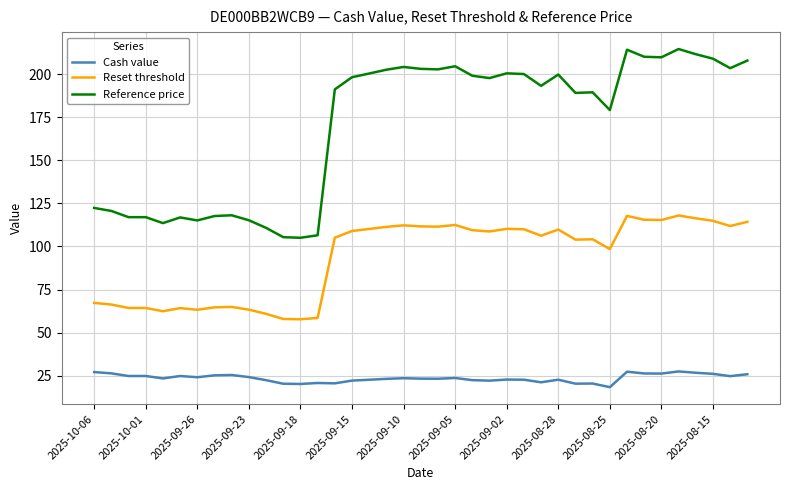

True or false: Cash value and Reference price intersect in this chart.

False